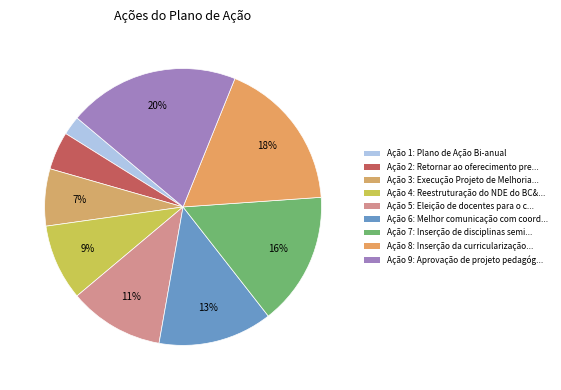

How many segments does this pie chart have?

9